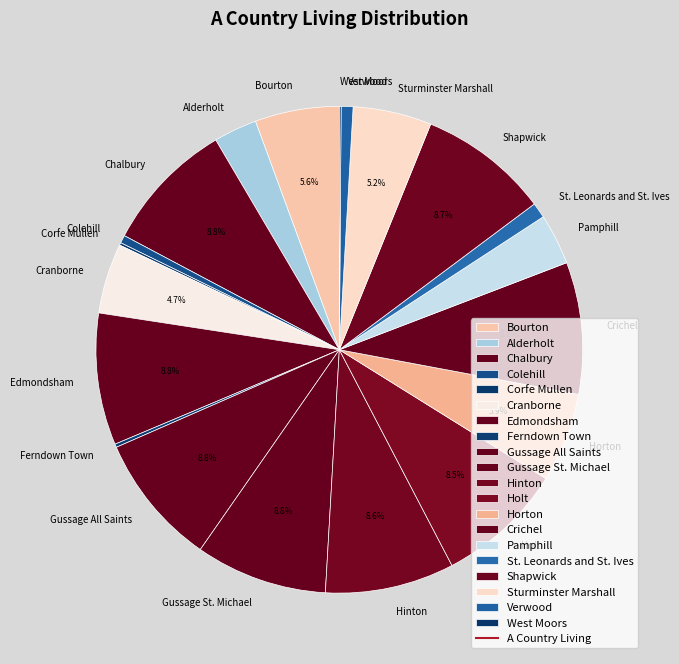

To the nearest percent, what percentage of the pie is Edmondsham?

9%